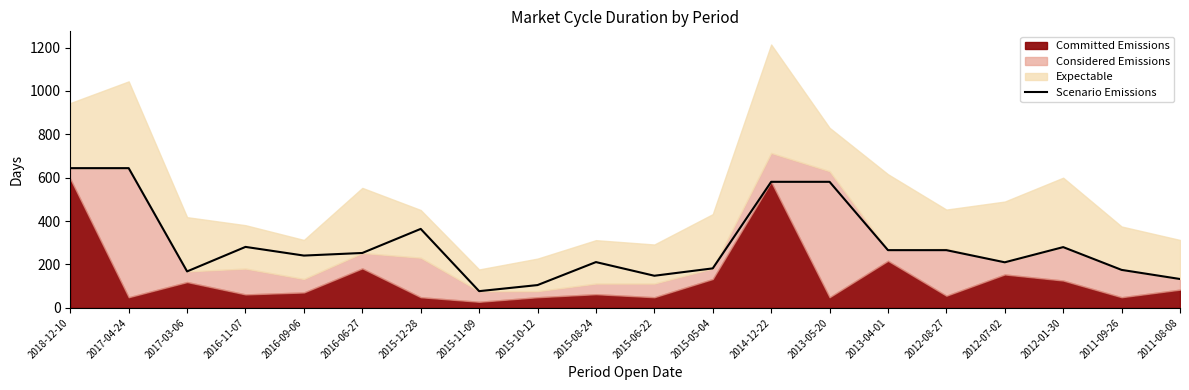

Count the number of values greater than 253.

9